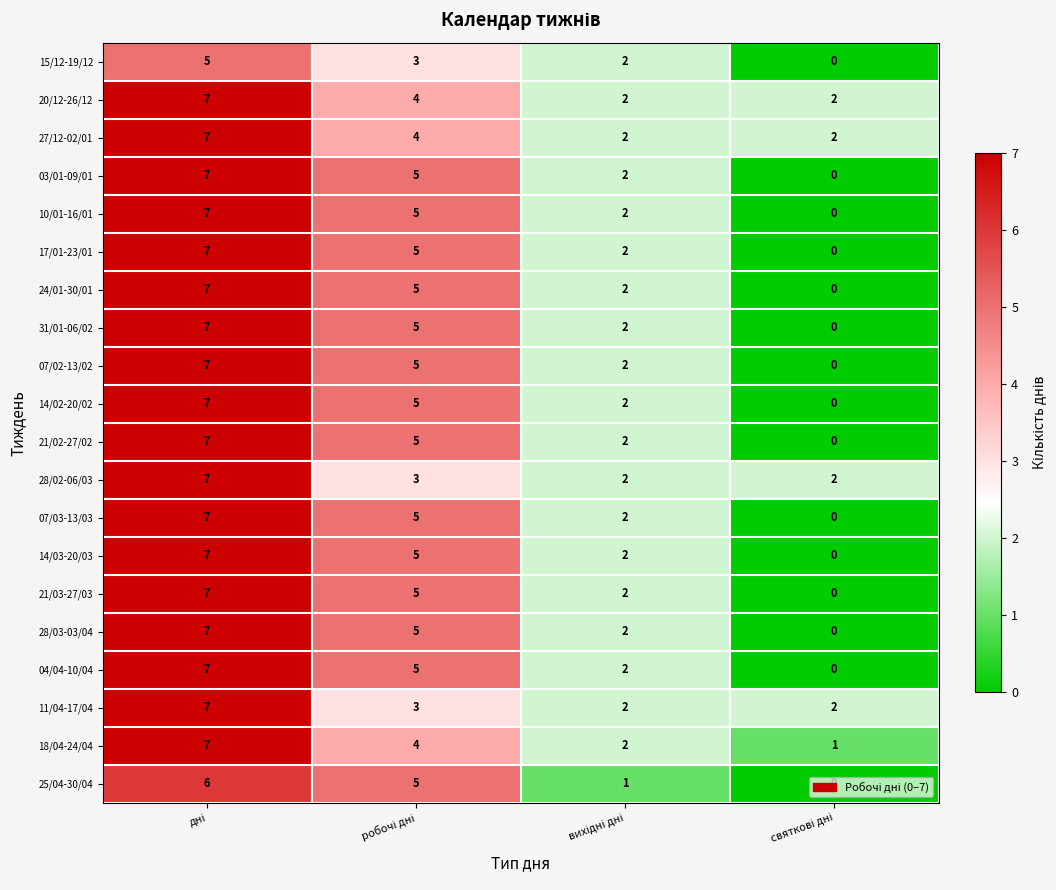

What is the highest value of the 04/04-10/04 series?

7